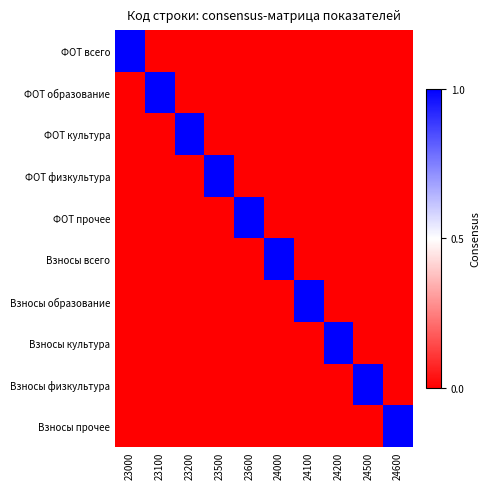

How many series are shown in this chart?

10